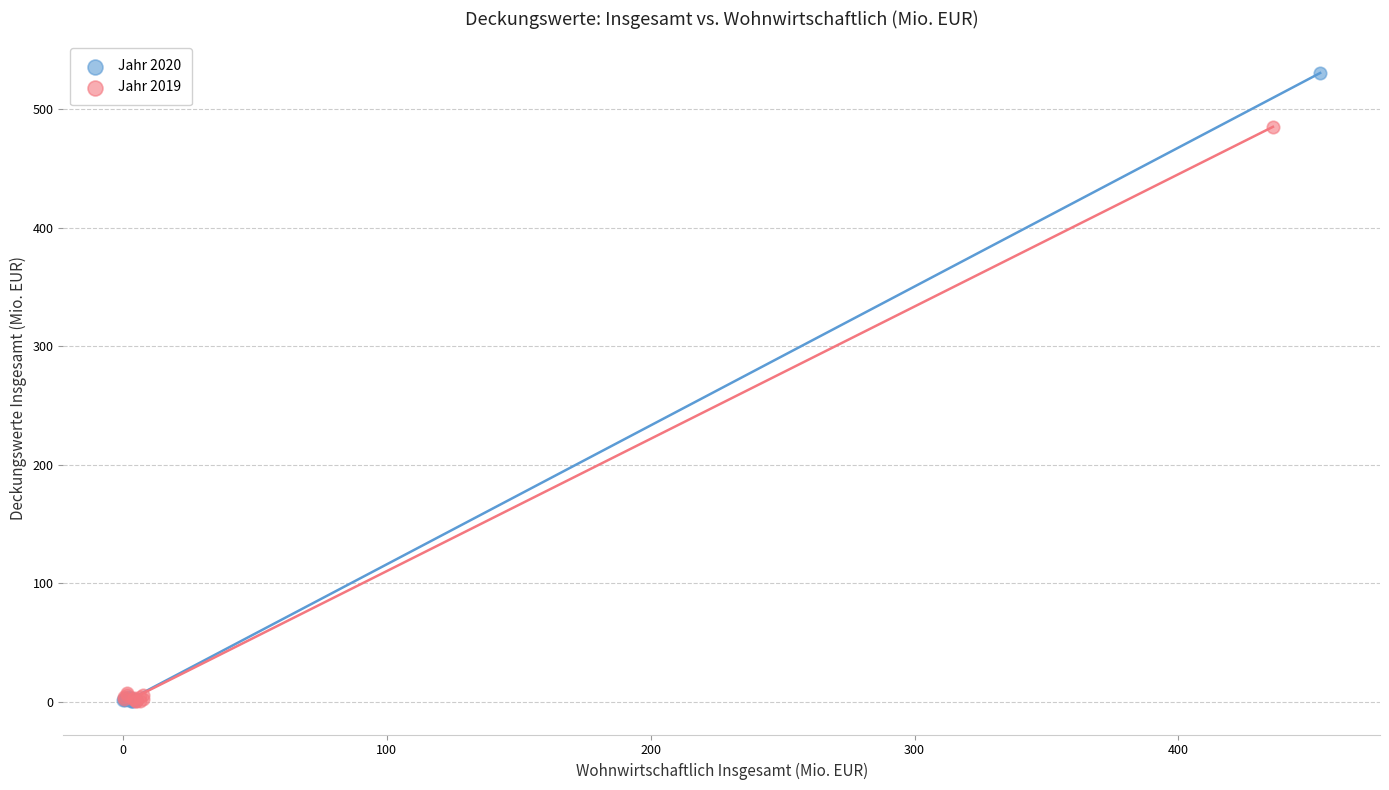

Which series reaches the maximum Y coordinate?

Jahr 2020